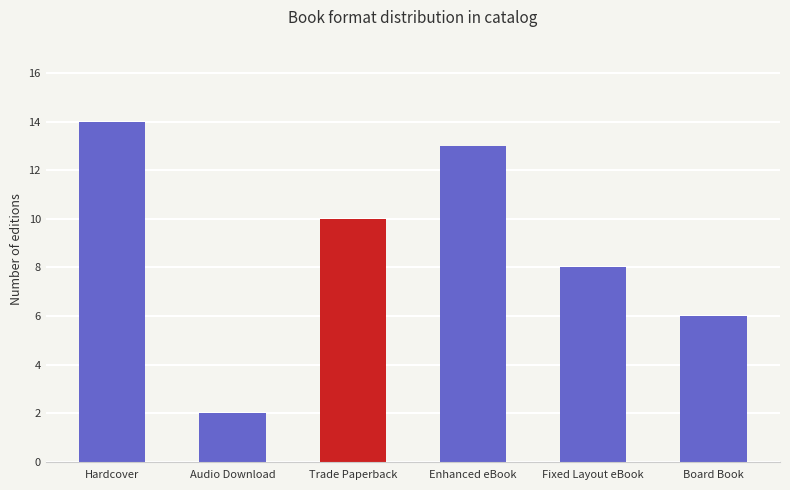

Between Hardcover and Board Book, which is larger?

Hardcover